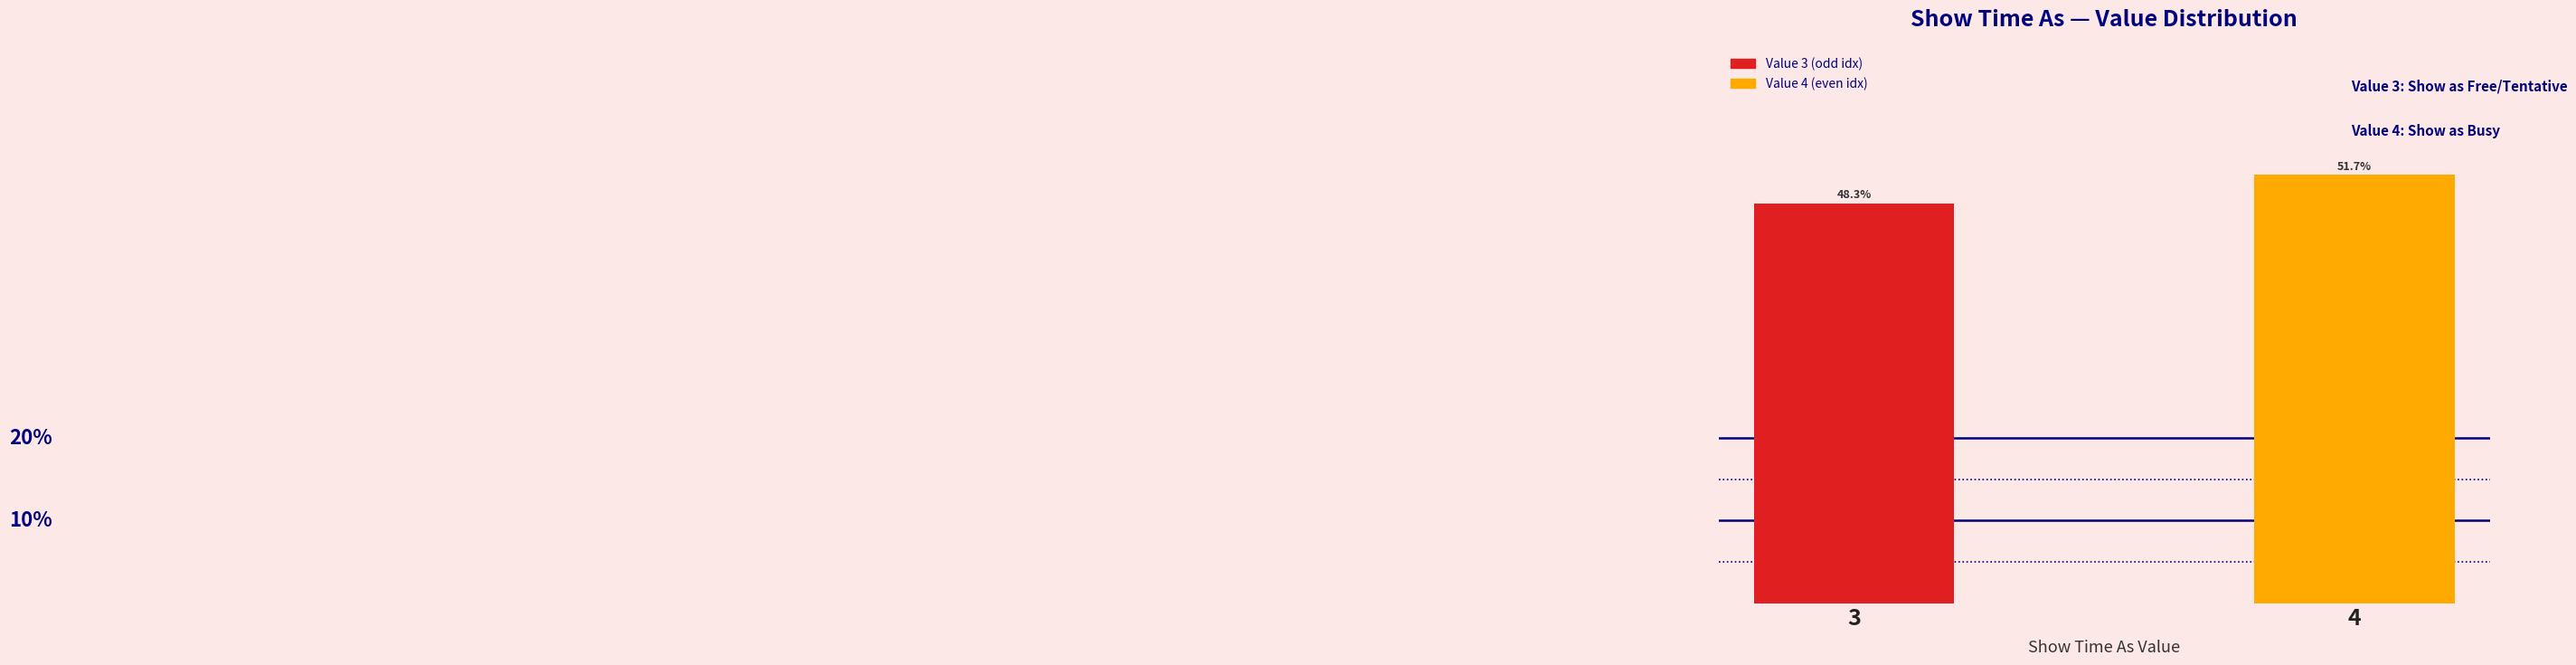

List the labels in order of value, smallest first.

3, 4